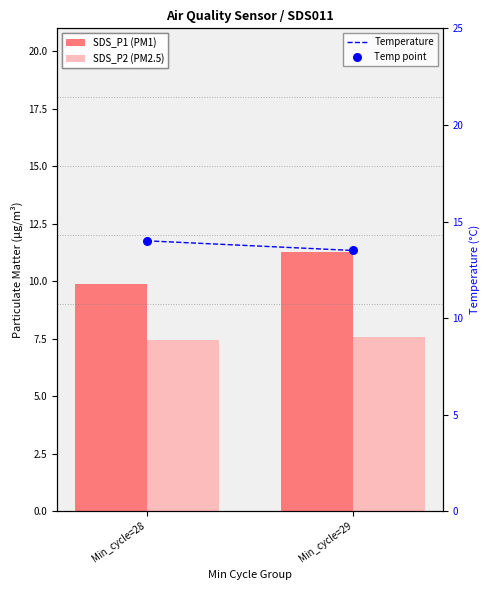

At which category is the sum across all series the highest?

Min_cycle=29